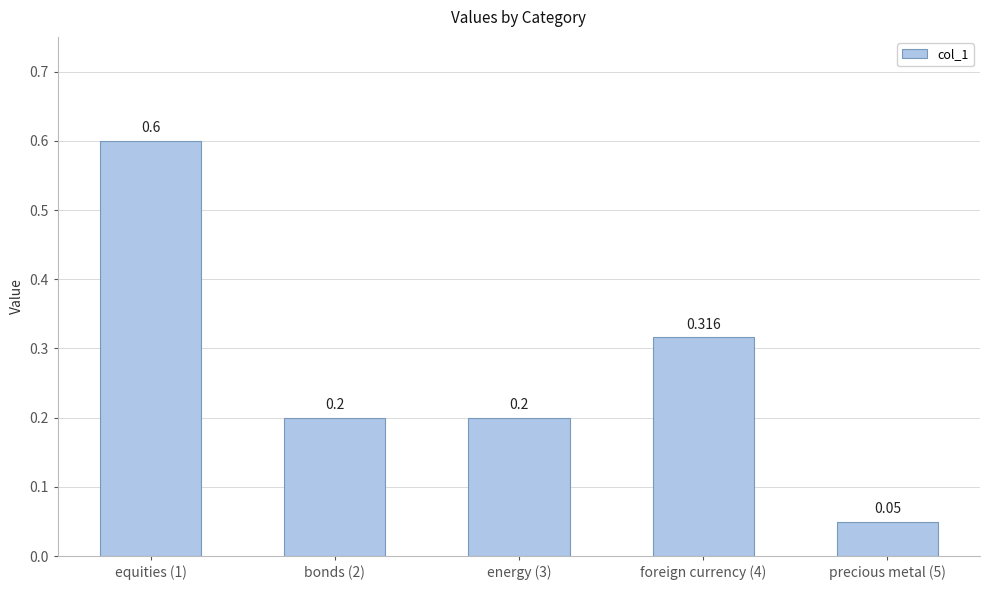

Count the number of data series in this chart.

1